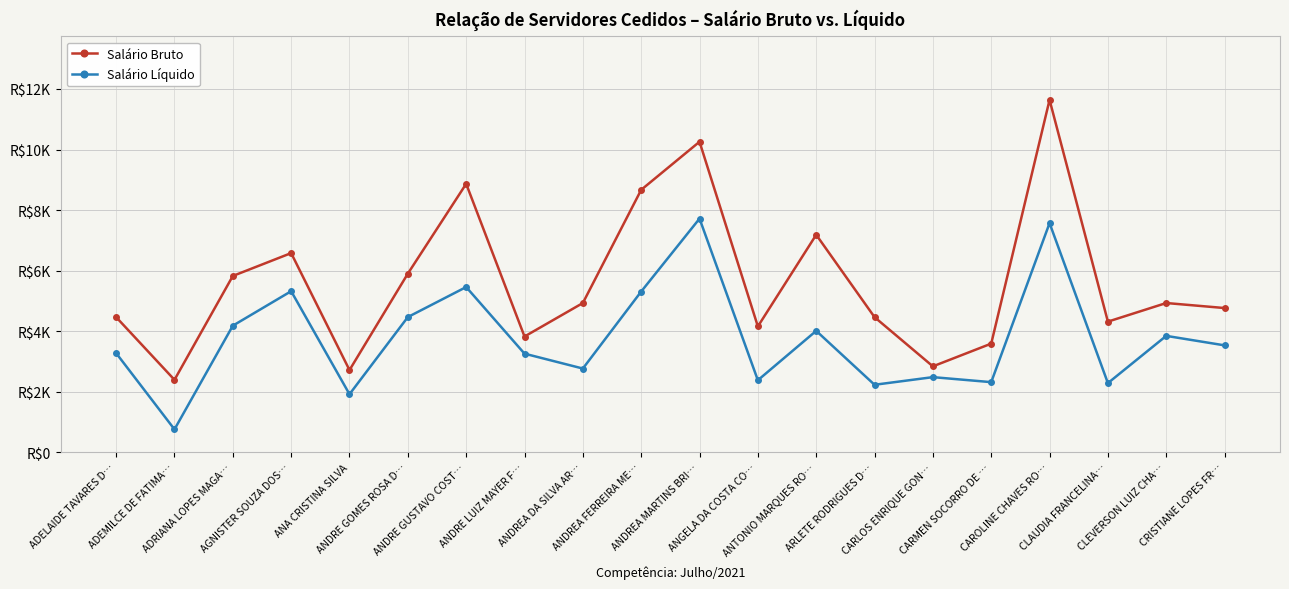

What is the label of the 15th point from the left?

CARLOS ENRIQUE GON…